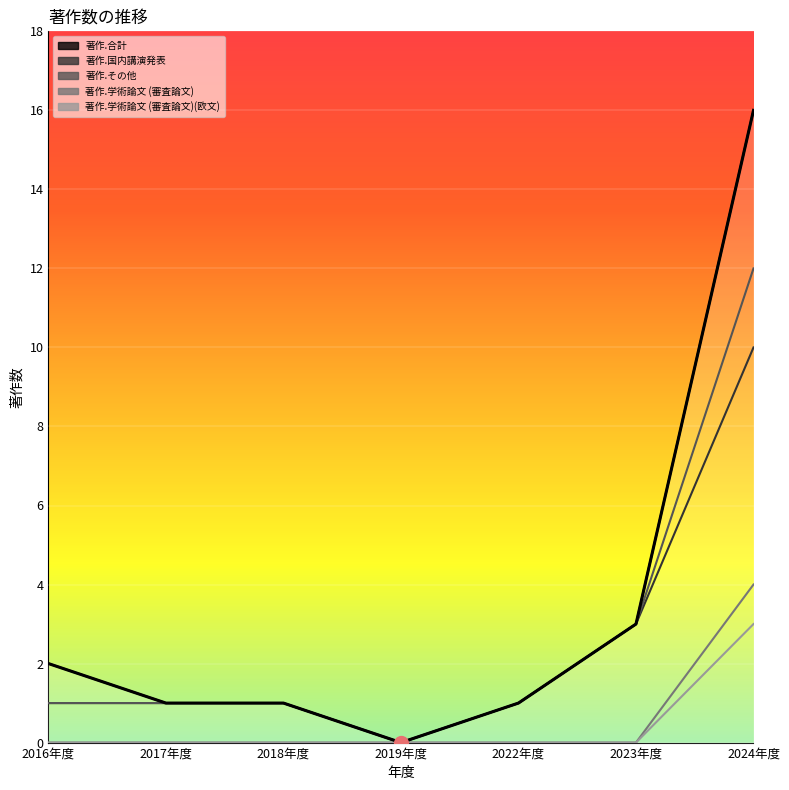

True or false: 著作.国内講演発表 and 著作.その他 cross at least once.

False